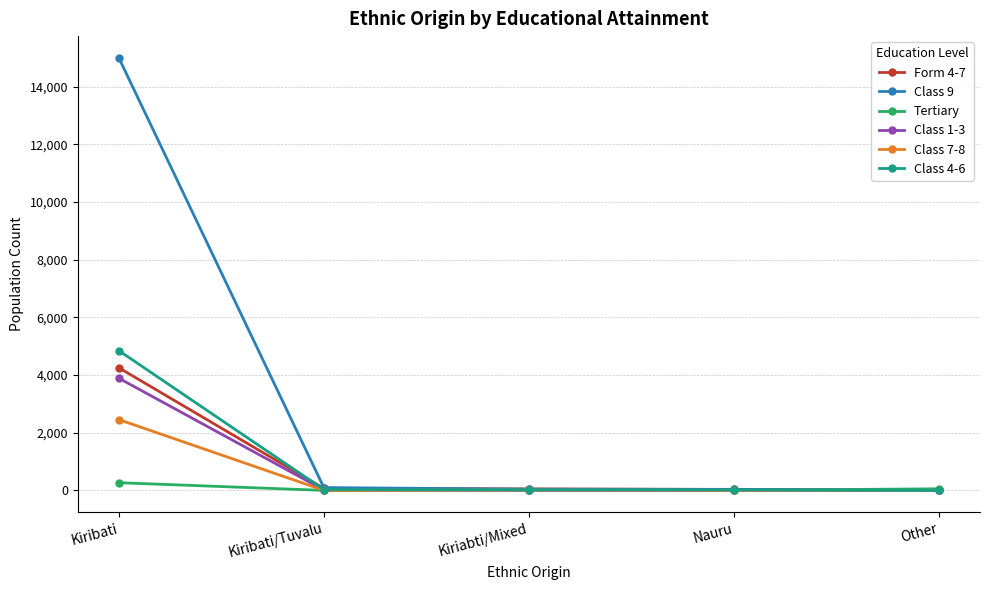

Which series ends up on top after the final intersection of Form 4-7 and Class 4-6?

Form 4-7